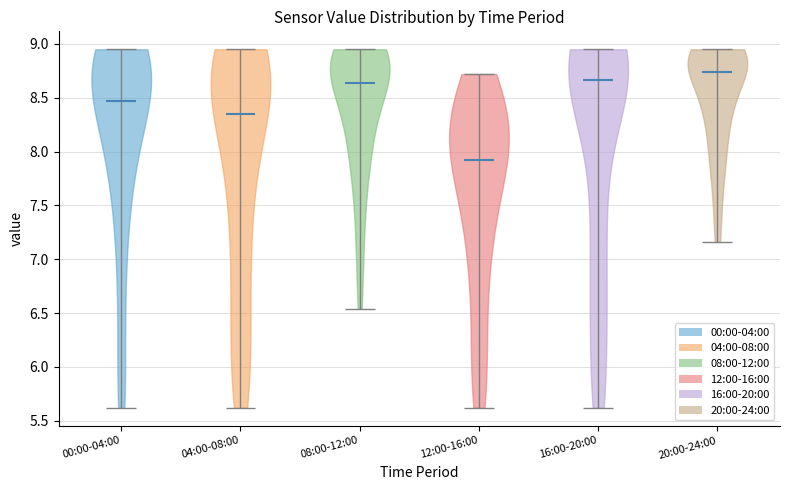

Reading left to right, read every violin against the y-axis: where its median line is, and the lowest and highest points it reaches. The values are not printed on the chart, so give them approximately, as read against the axis.

00:00-04:00: median line 8.45, lowest point 5.60, highest point 8.95
04:00-08:00: median line 8.35, lowest point 5.60, highest point 8.95
08:00-12:00: median line 8.65, lowest point 6.55, highest point 8.95
12:00-16:00: median line 7.90, lowest point 5.60, highest point 8.70
16:00-20:00: median line 8.65, lowest point 5.60, highest point 8.95
20:00-24:00: median line 8.75, lowest point 7.15, highest point 8.95